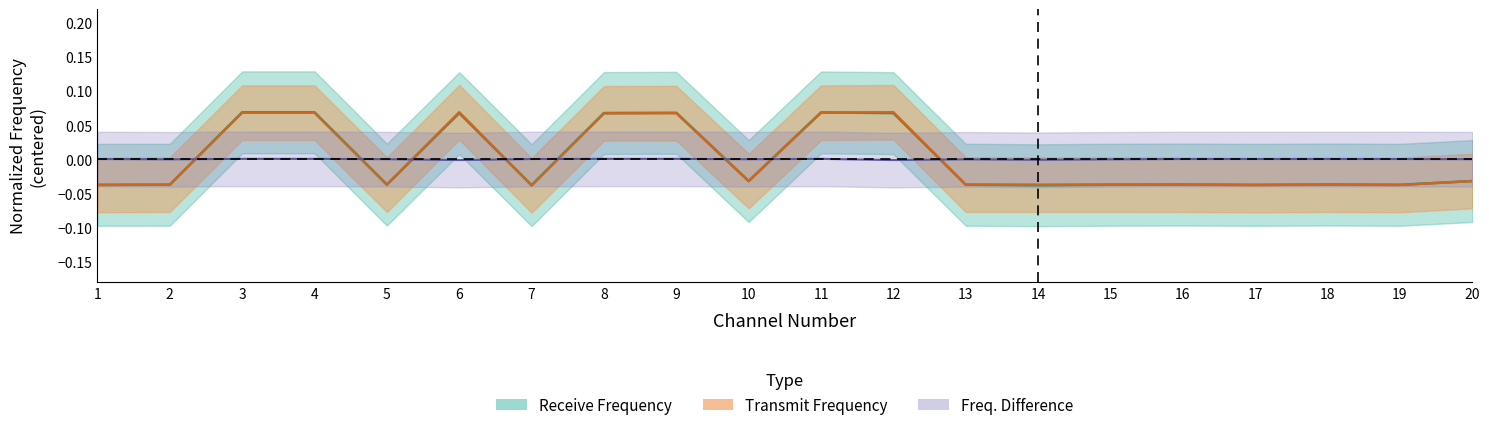

How many positive values does the Transmit Frequency series have?

7